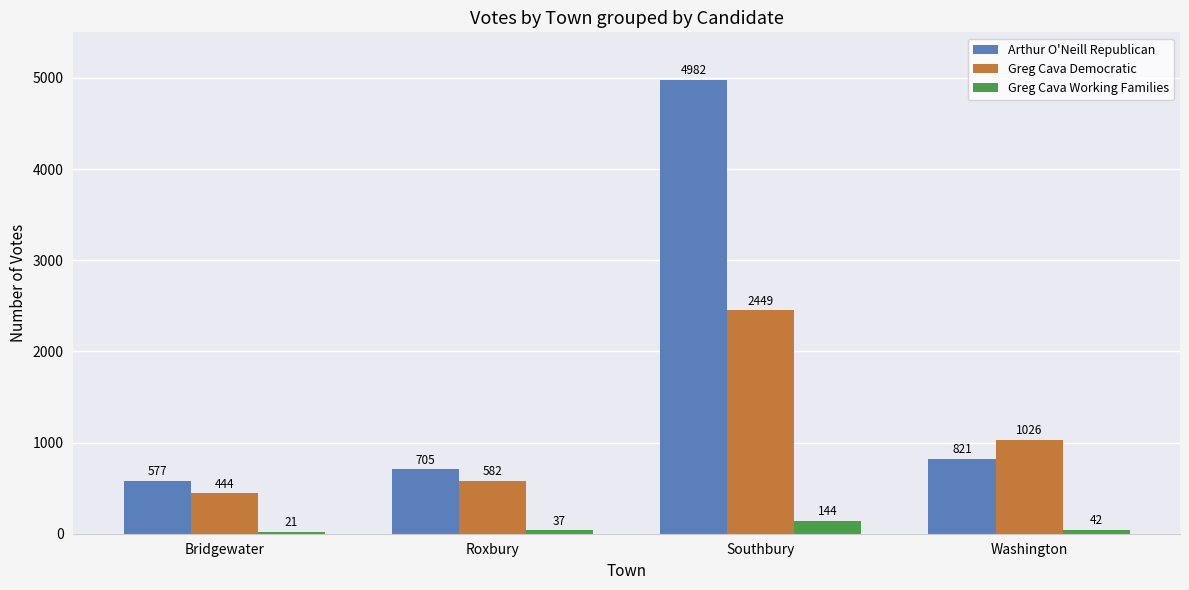

Which label corresponds to the smallest value in the chart?

Bridgewater